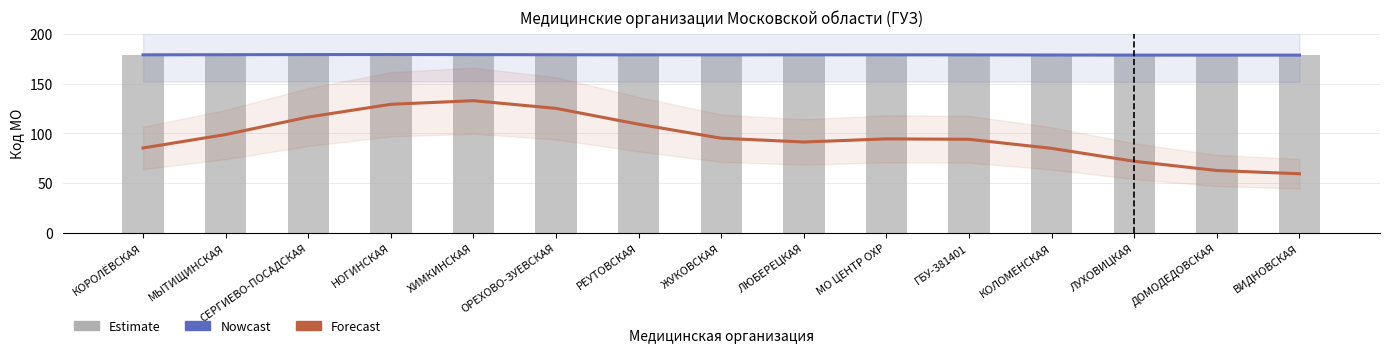

Rank the categories by Forecast (Код МО) value from highest to lowest.

ХИМКИНСКАЯ, НОГИНСКАЯ, ОРЕХОВО-ЗУЕВСКАЯ, СЕРГИЕВО-ПОСАДСКАЯ, РЕУТОВСКАЯ, МЫТИЩИНСКАЯ, ЖУКОВСКАЯ, МО ЦЕНТР ОХР, ГБУ-381401, ЛЮБЕРЕЦКАЯ, КОРОЛЁВСКАЯ, КОЛОМЕНСКАЯ, ЛУХОВИЦКАЯ, ДОМОДЕДОВСКАЯ, ВИДНОВСКАЯ